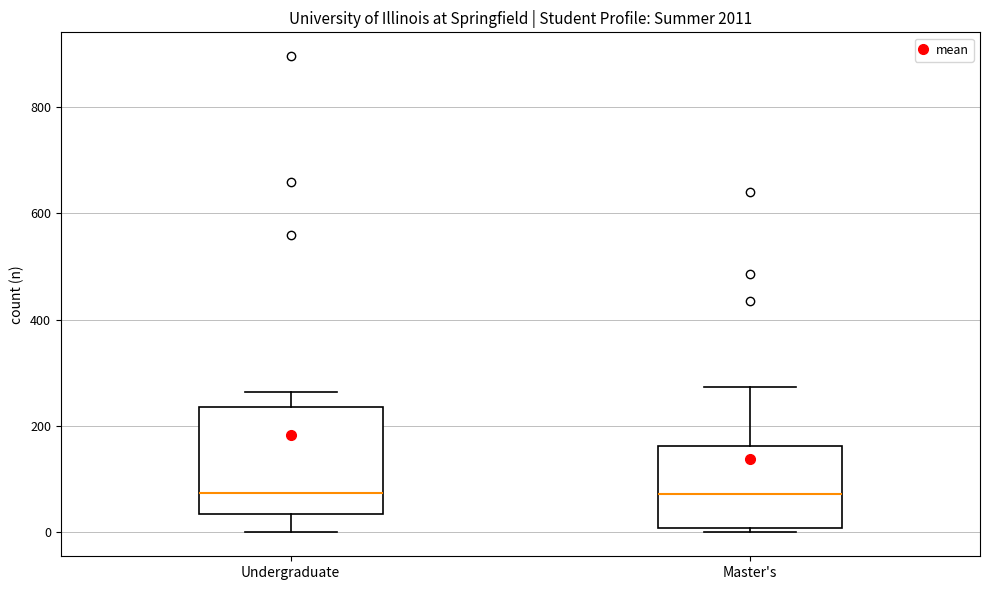

Reading left to right, read every box against the y-axis: the position of its median line, the range the box covers, and the ends of its whiskers. The values are not printed on the chart, so give them approximately, as read against the axis.

Undergraduate: median 80, box 40 to 240, whiskers 0 to 260
Master's: median 80, box 0 to 160, whiskers 0 (just below the box's lower edge) to 280